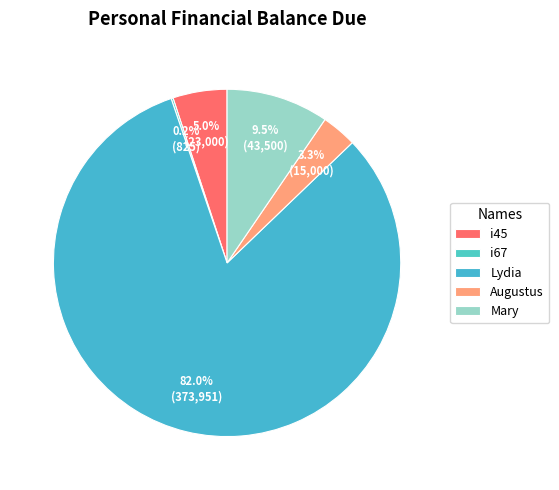

True or false: Lydia accounts for 72% of the total.

False